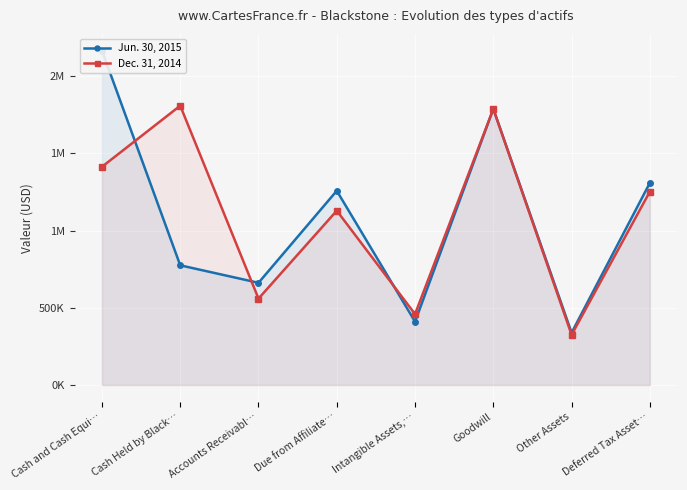

Reading left to right, transcribe all the data shown in this chart.

Jun. 30, 2015: Cash and Cash Equi…=2164640	Cash Held by Black…=774740	Accounts Receivabl…=661580	Due from Affiliate…=1257311	Intangible Assets,…=409828	Goodwill=1787392	Other Assets=338277	Deferred Tax Asset…=1308547
Dec. 31, 2014: Cash and Cash Equi…=1412472	Cash Held by Black…=1808092	Accounts Receivabl…=559321	Due from Affiliate…=1128408	Intangible Assets,…=458833	Goodwill=1787392	Other Assets=324760	Deferred Tax Asset…=1252230